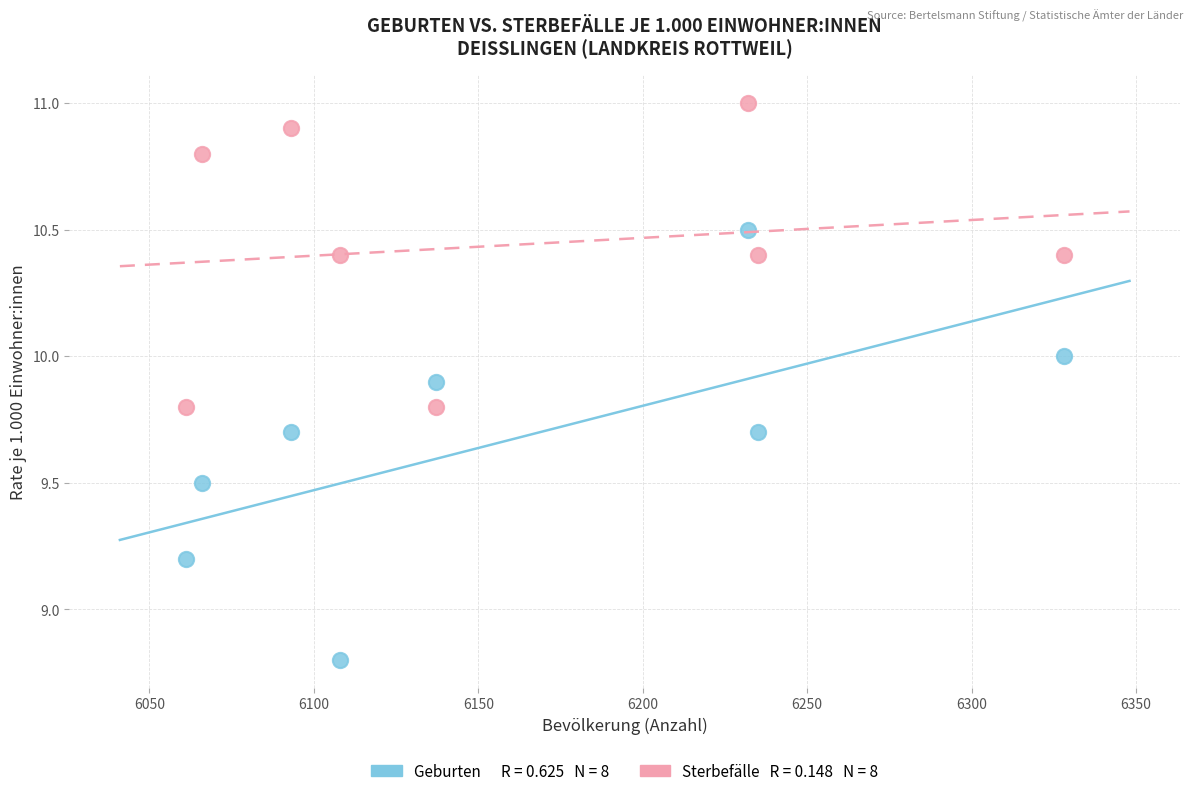

Across all data points, what is the range of Y values (max minus min)?

2.2